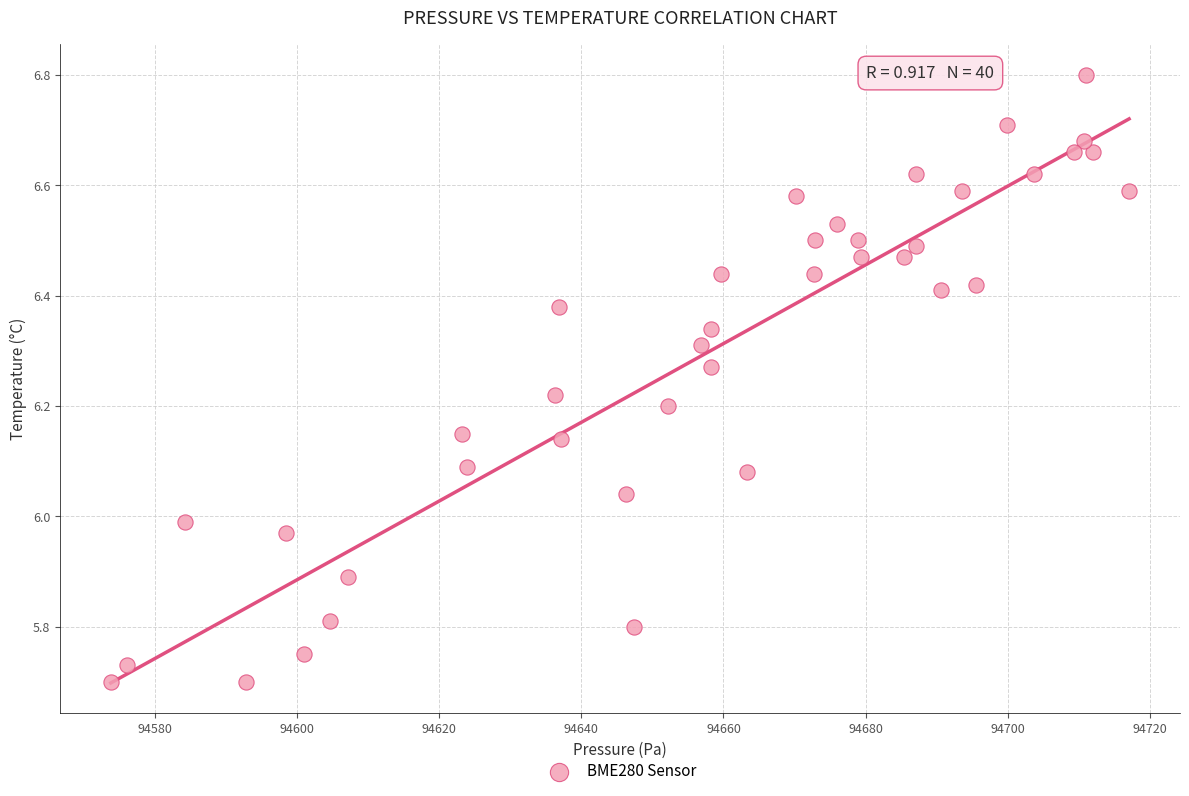

What is the range of X values (max minus min)?

143.2